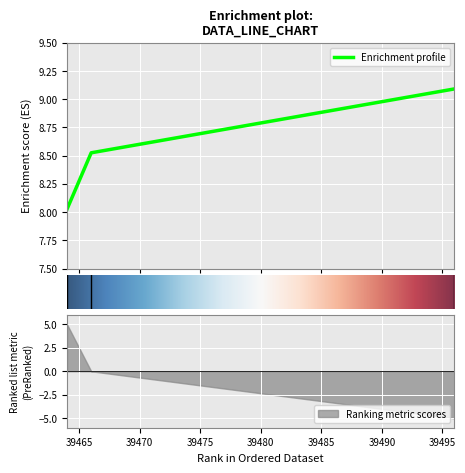

Reading left to right, extract all data points from this chart.

8.0	8.5	9.1